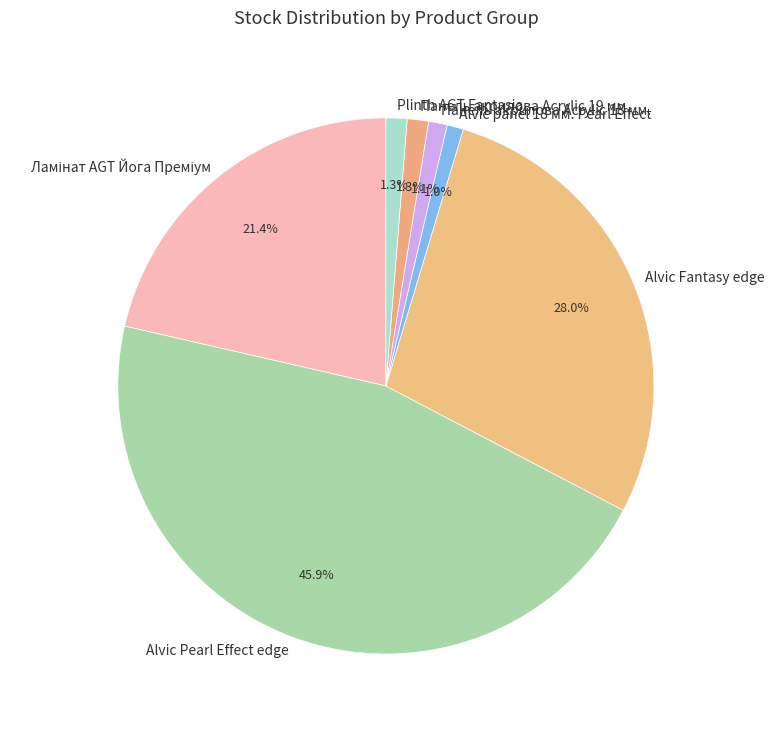

To the nearest percent, what is the combined percentage of Панель акрилова Acrylic 18 мм. and Plinth AGT Fantasia?

2%